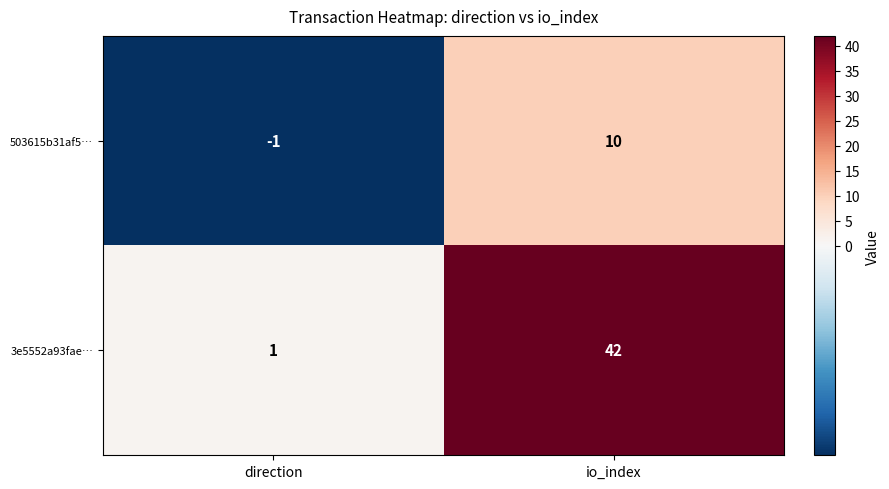

Reading left to right, what are all the values shown in this chart?

503615b31af5…: direction=-1	io_index=10
3e5552a93fae…: direction=1	io_index=42